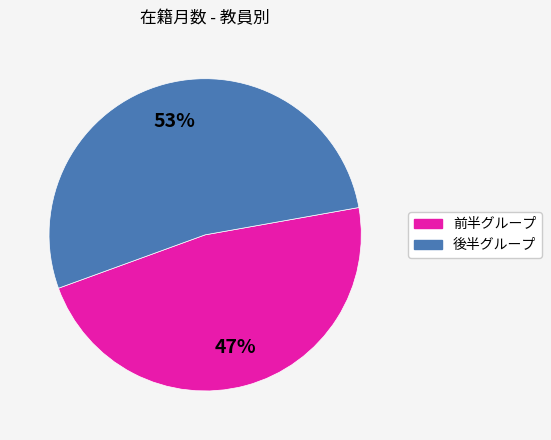

To the nearest percent, what is the average slice percentage?

50%